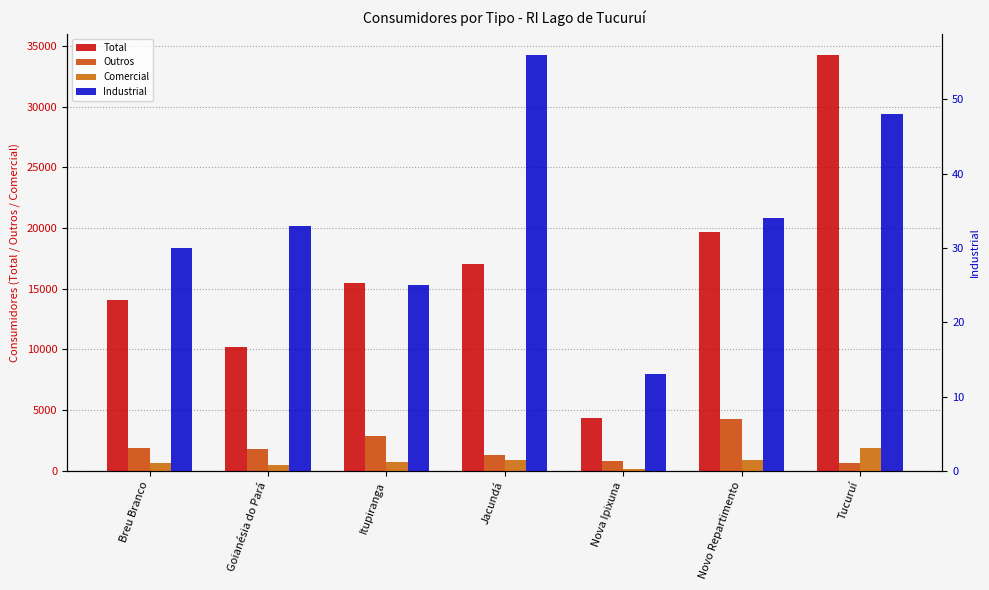

Does the chart contain stacked bars?

No